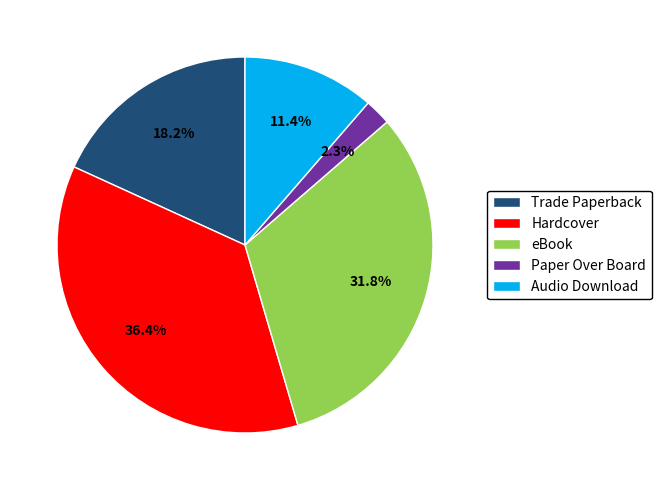

What is the smallest slice in the pie chart?

Paper Over Board